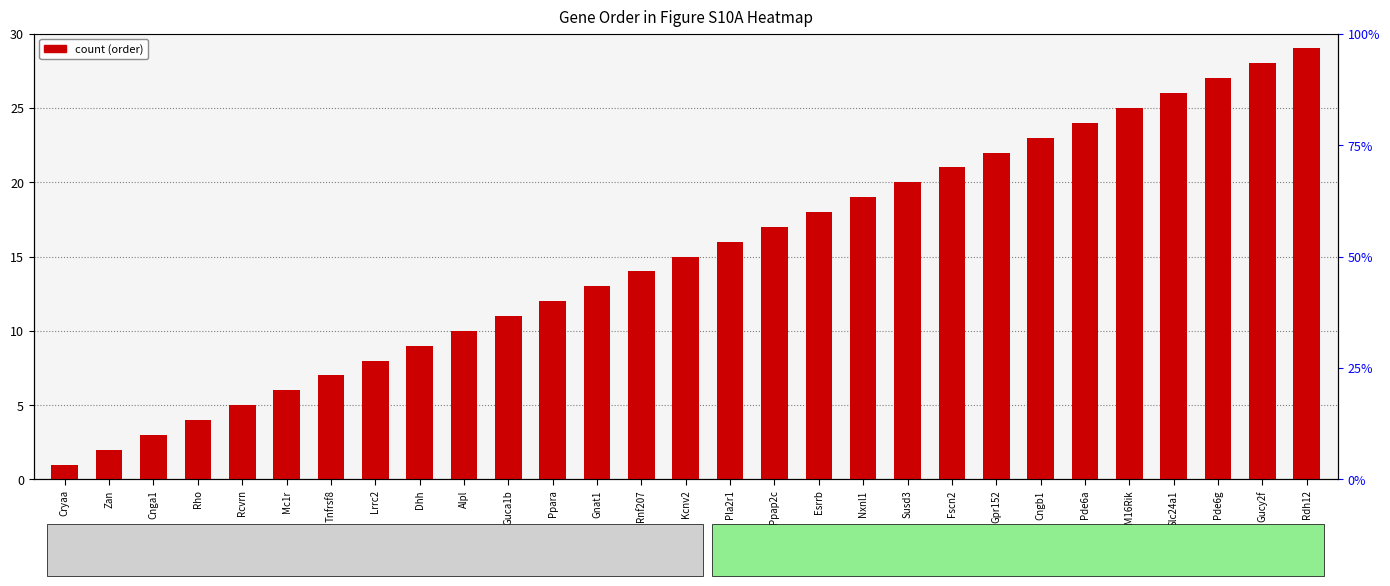

Are the bars grouped side by side (vs. stacked)?

No